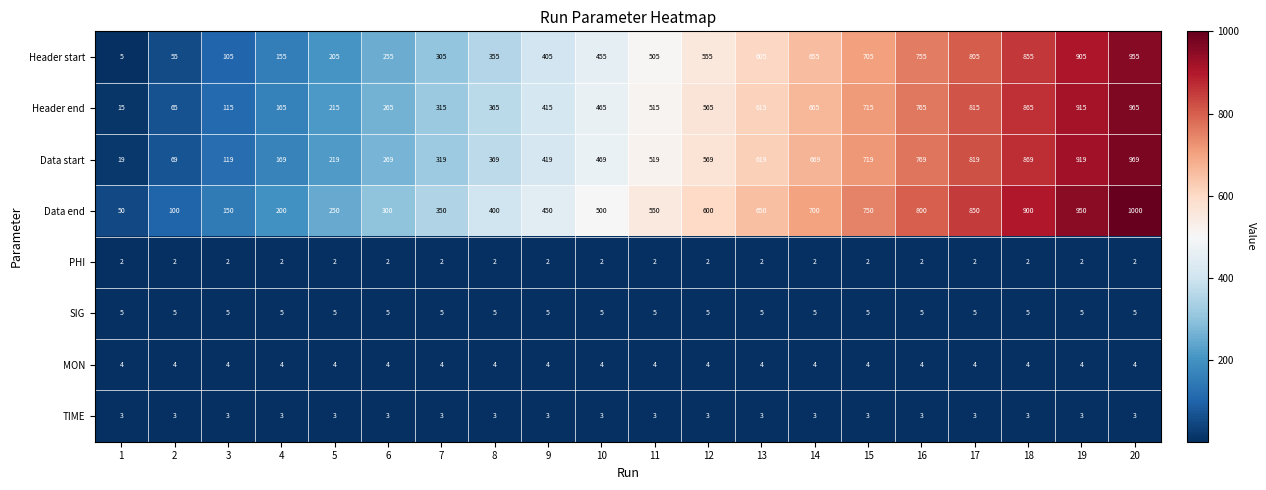

What is the lowest value of the TIME series?

3